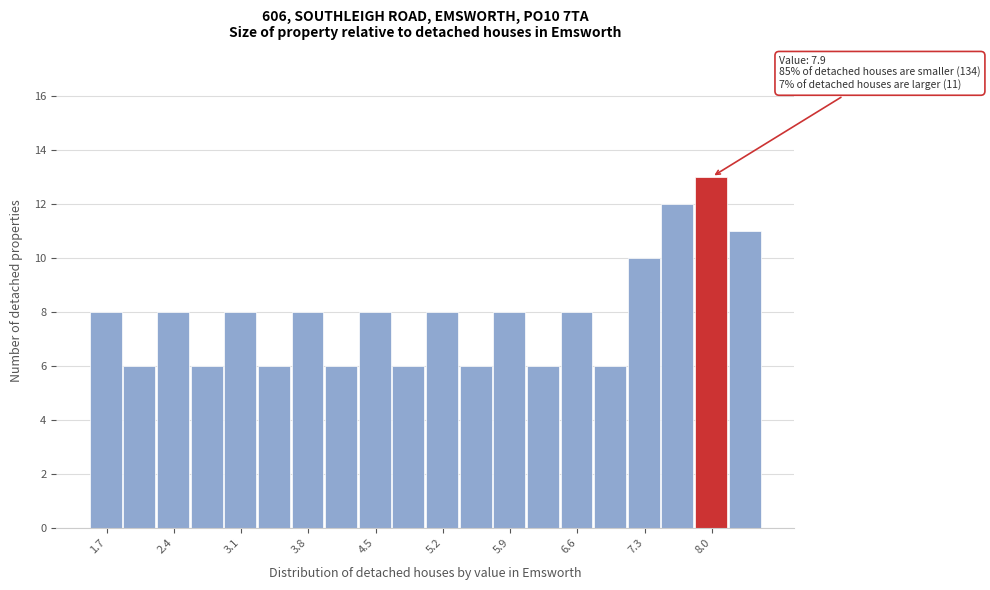

Around what value on the x-axis is the tallest bar? Give the approximate position of its centre, as read against the axis.

8.0